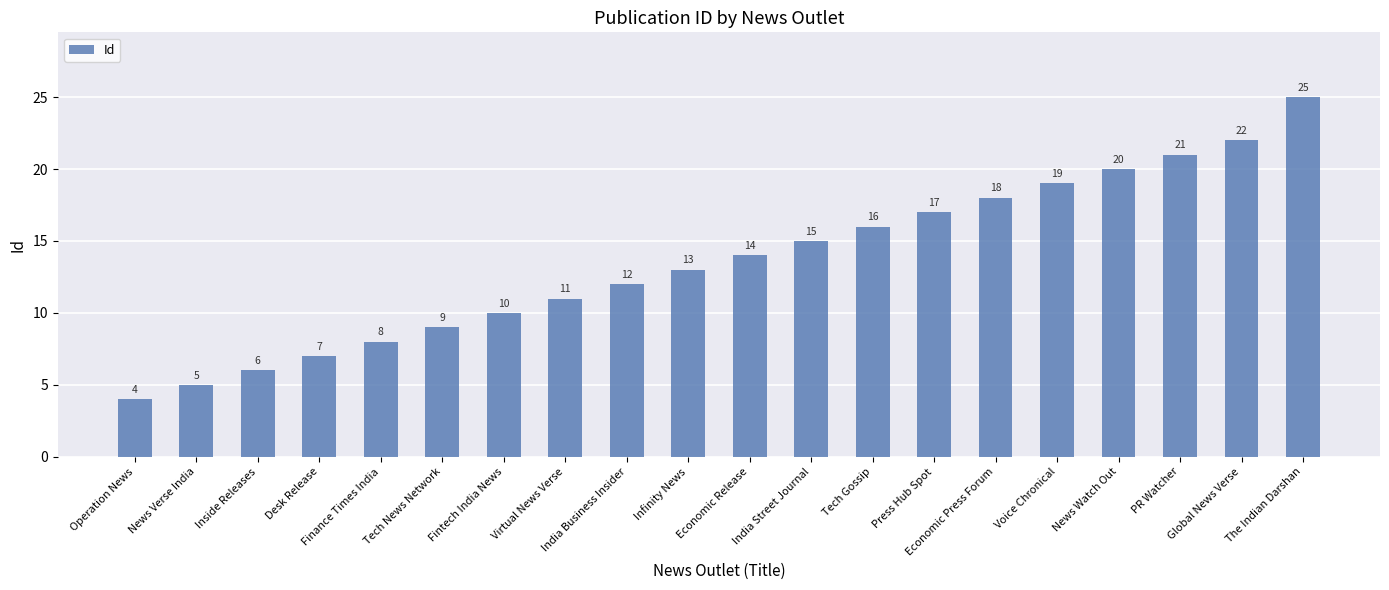

Does the chart contain stacked bars?

No